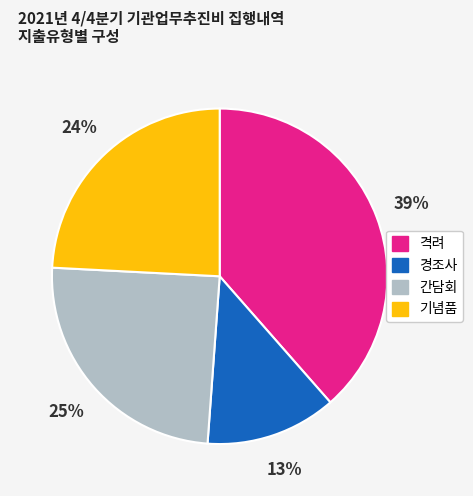

To the nearest percent, what is the average slice percentage?

25%